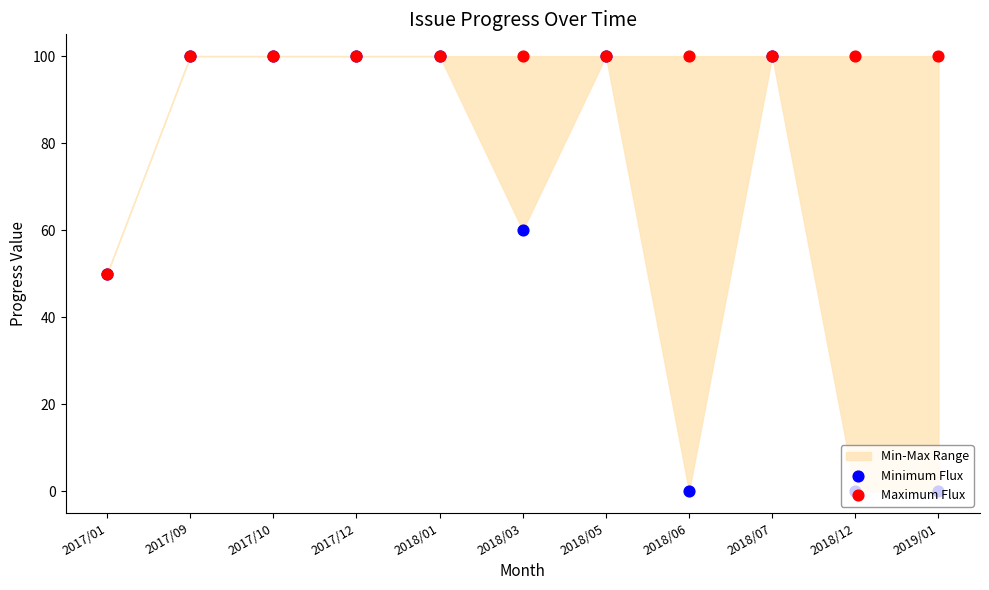

Is the value of Minimum Flux at 2017/10 greater than the value of Maximum Flux at 2018/01?

No